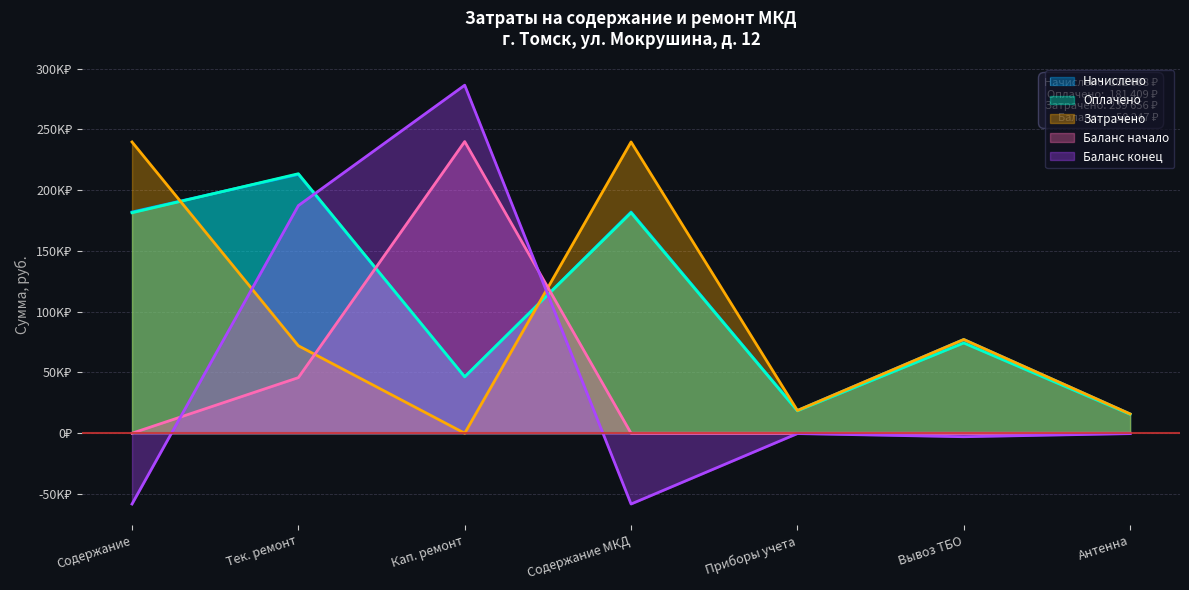

Is the value of Затрачено at Содержание МКД greater than the value of Баланс начало at Антенна?

Yes